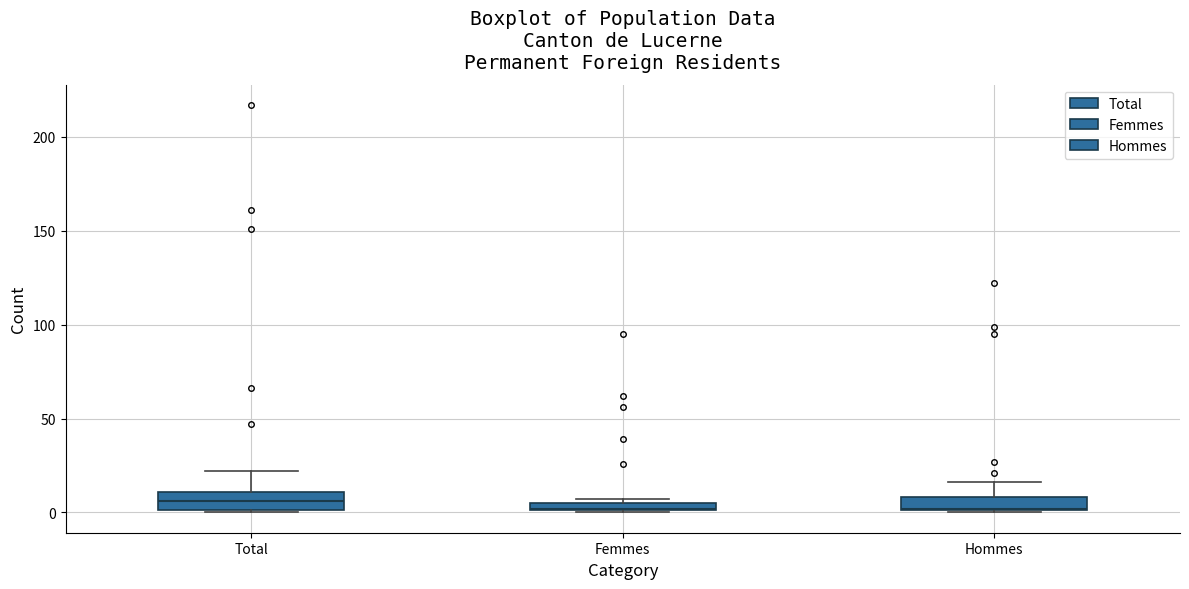

Where is the upper edge of the box for Femmes on the y-axis? The values are not printed on the chart, so give them approximately, as read against the axis.

5